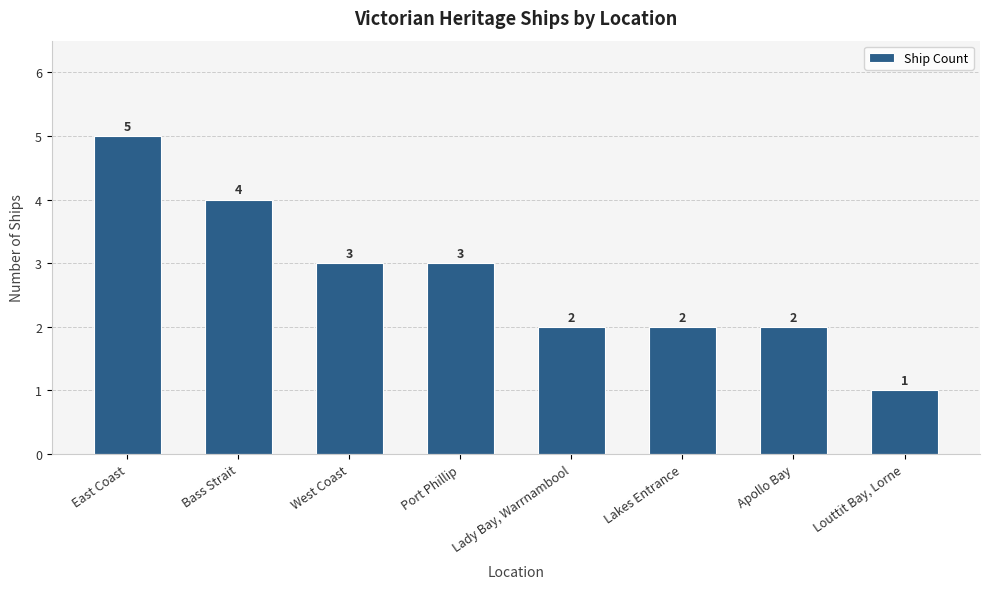

What is the value of the 5th bar from the left?

2